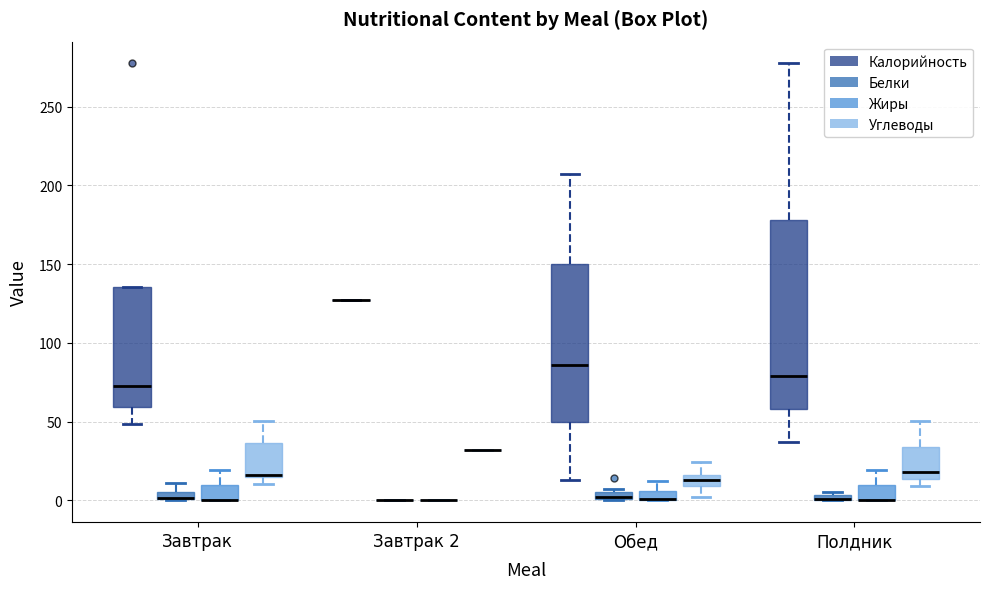

Which box is the tallest, from its lower edge to its upper edge?

Полдник (Калорийность)